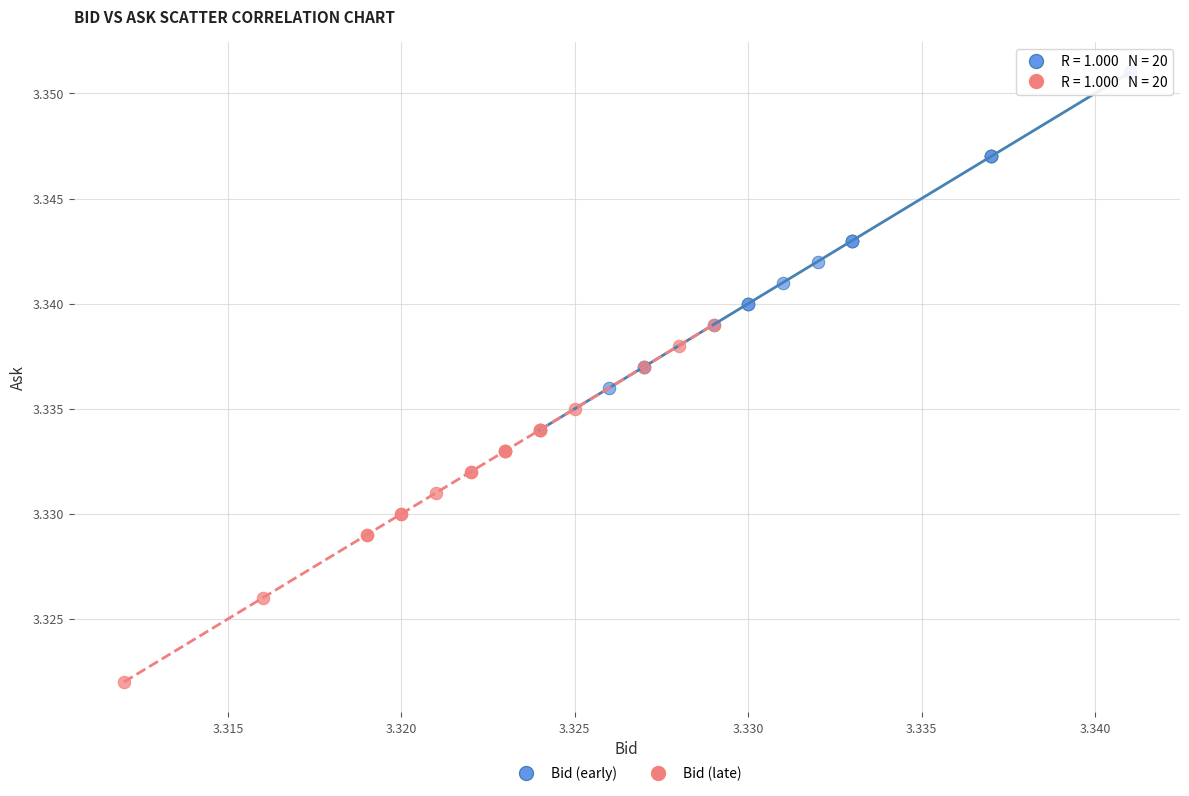

Which series contains the lowest Y value?

Bid (late)